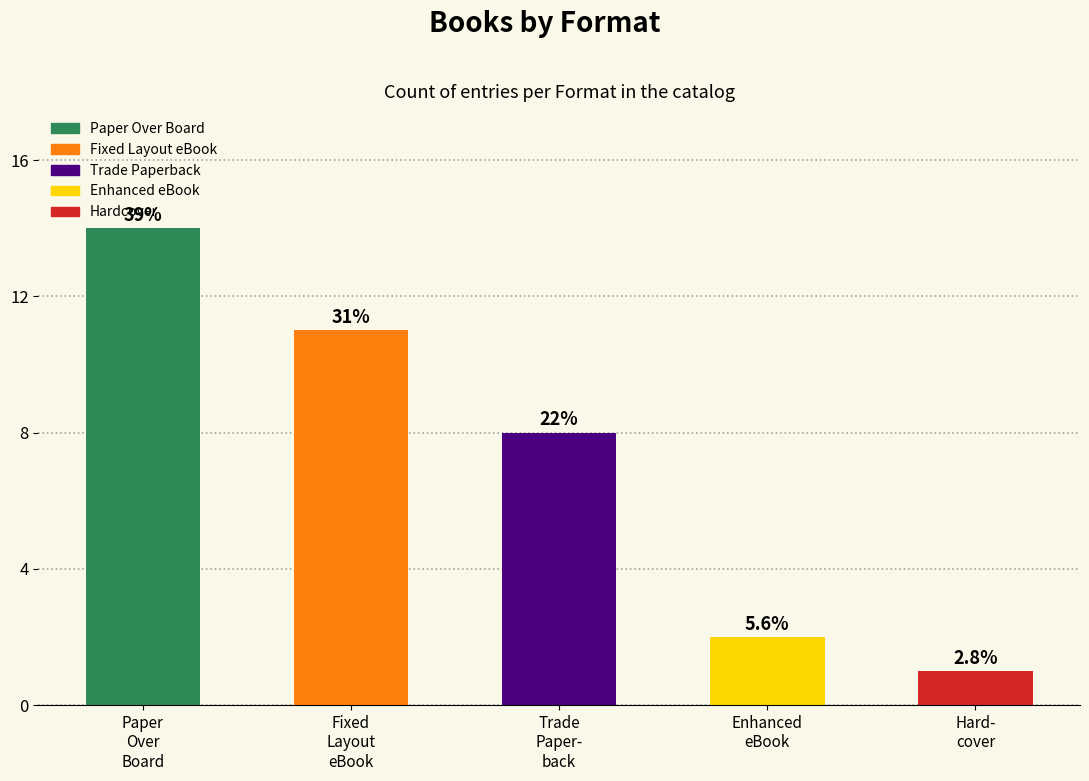

List the labels in order of value, largest first.

Paper Over Board, Fixed Layout eBook, Trade Paperback, Enhanced eBook, Hardcover